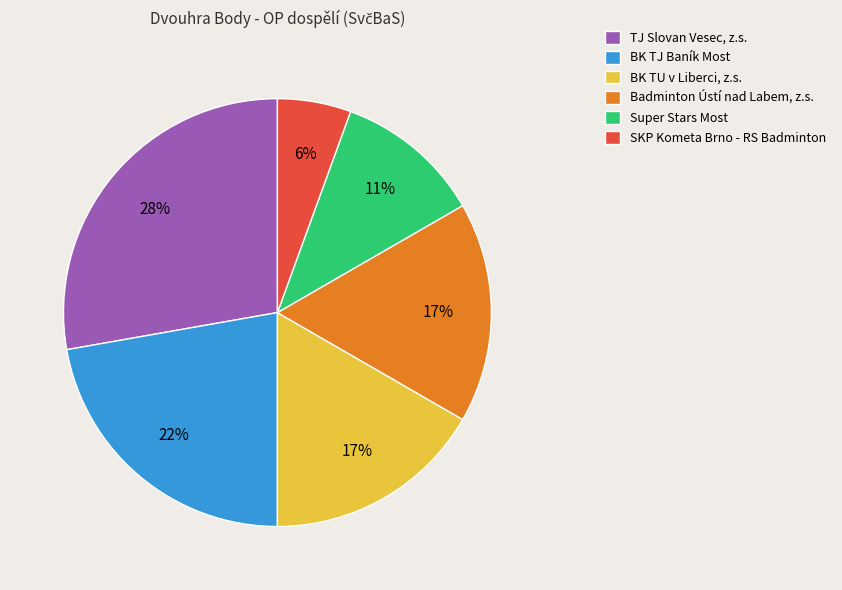

How many slices are in this pie chart?

6